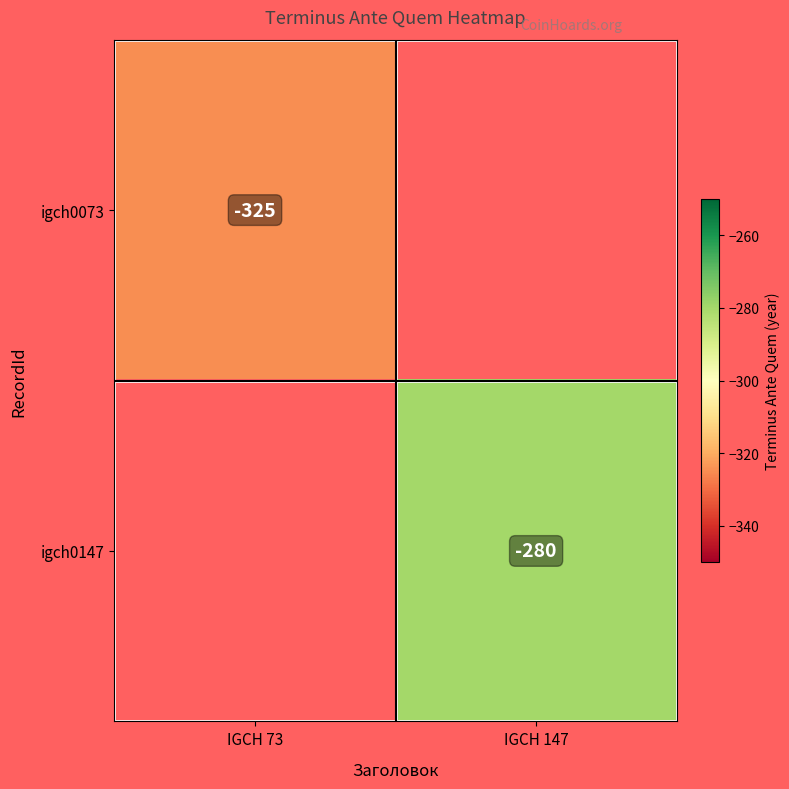

Is the value of igch0073 at IGCH 73 greater than the value of igch0147 at IGCH 147?

No